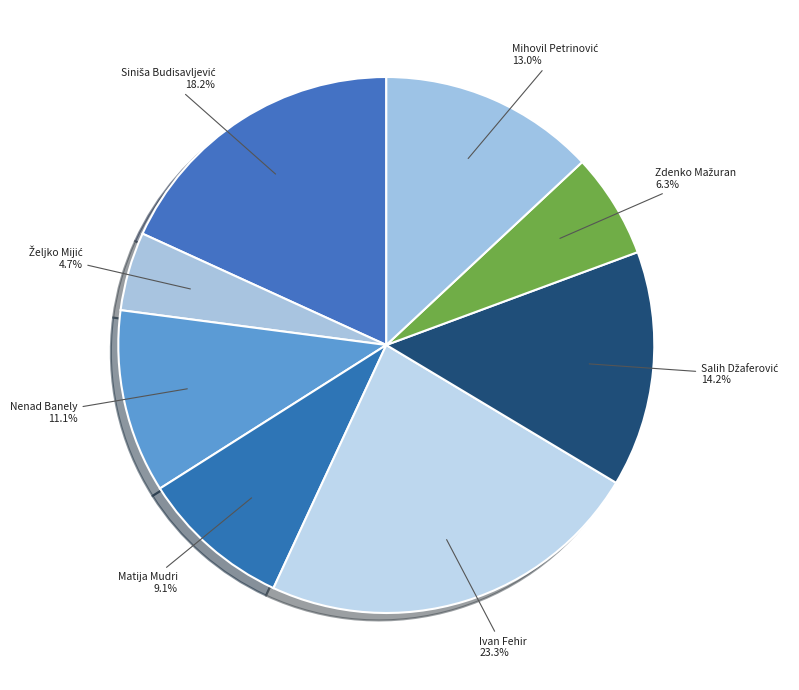

Combined, do Matija Mudri and Ivan Fehir account for over 50%?

No